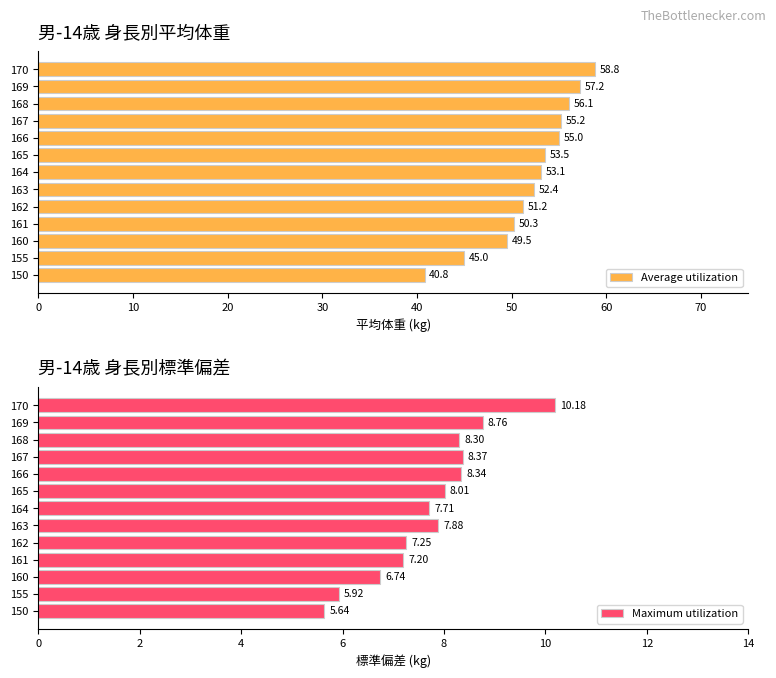

Does the chart contain any negative values?

No